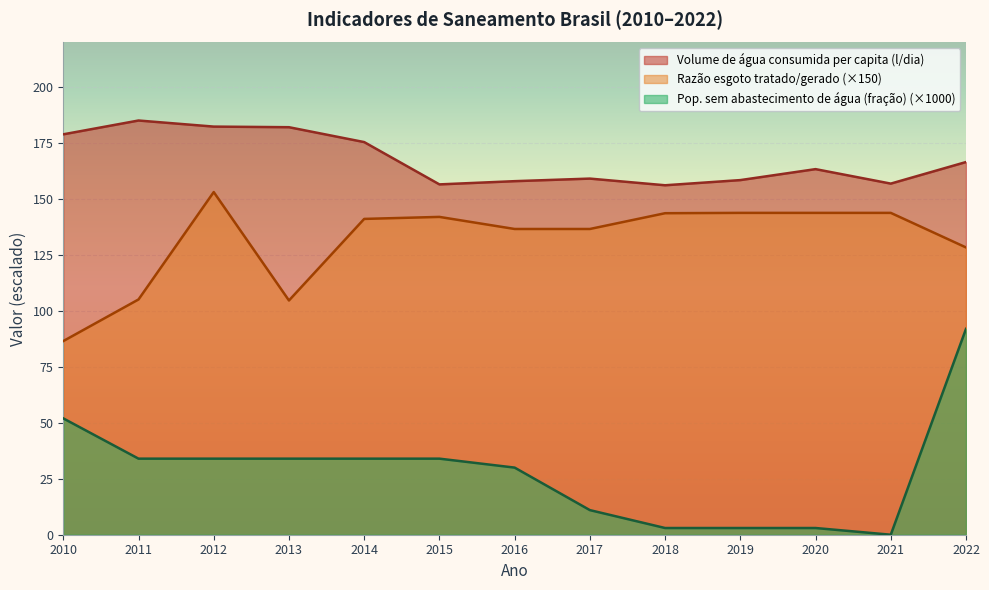

List the labels in order of Razão esgoto tratado/gerado value, smallest first.

2010, 2013, 2011, 2022, 2016, 2017, 2014, 2015, 2018, 2019, 2020, 2021, 2012